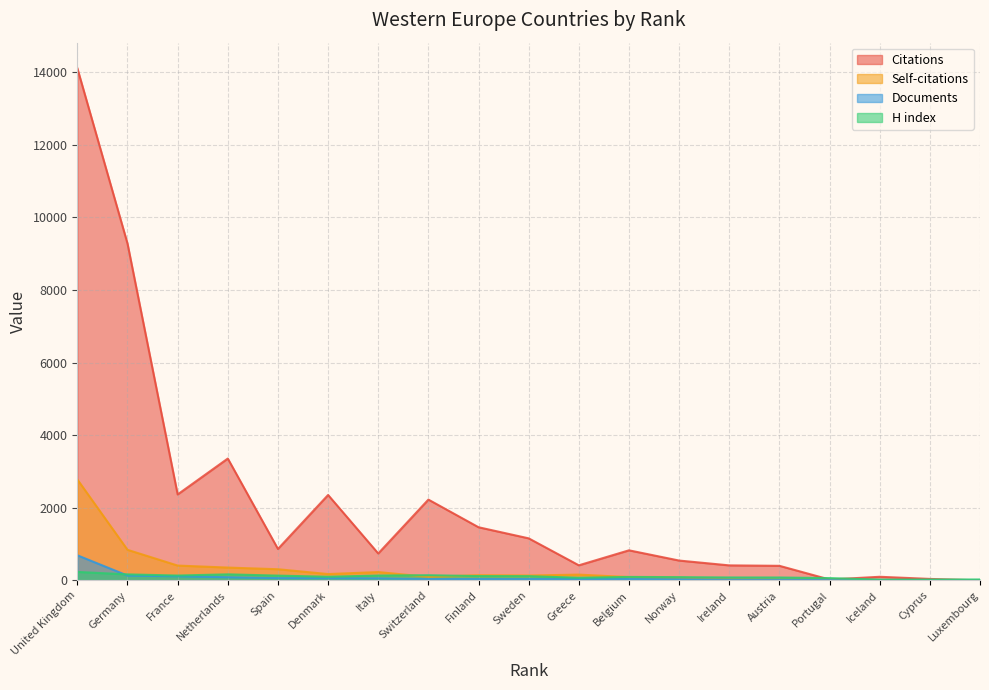

What is the sum of the Self-citations values at Germany and France?

1250